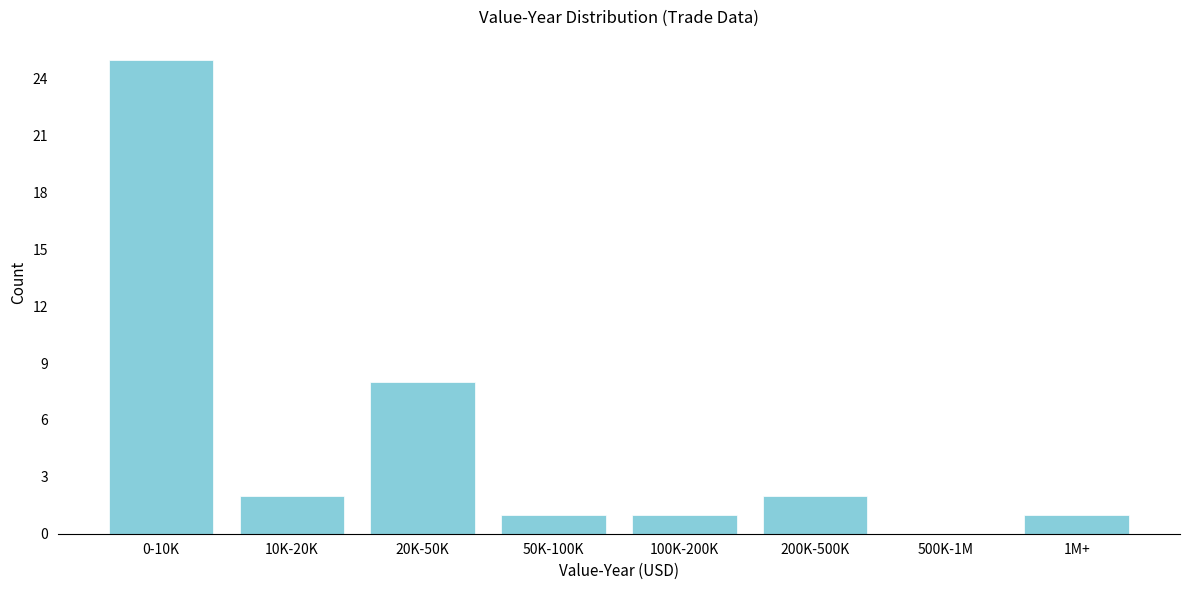

Reading left to right, what are all the values shown in this chart?

0-10K=25	10K-20K=2	20K-50K=8	50K-100K=1	100K-200K=1	200K-500K=2	500K-1M=0	1M+=1